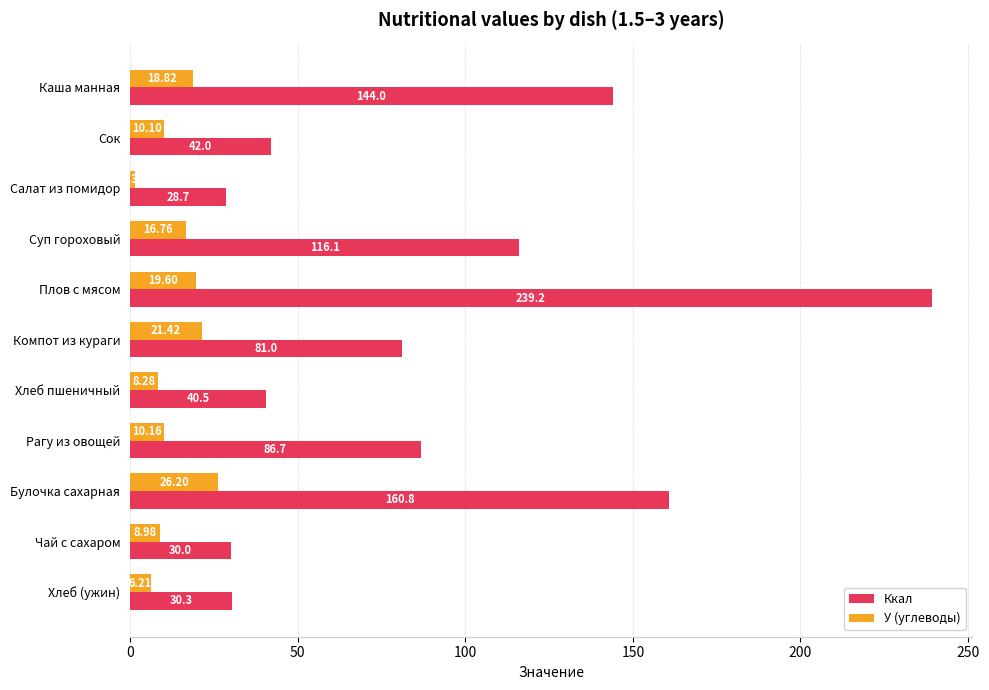

At which category is the sum across all series the highest?

Плов с мясом